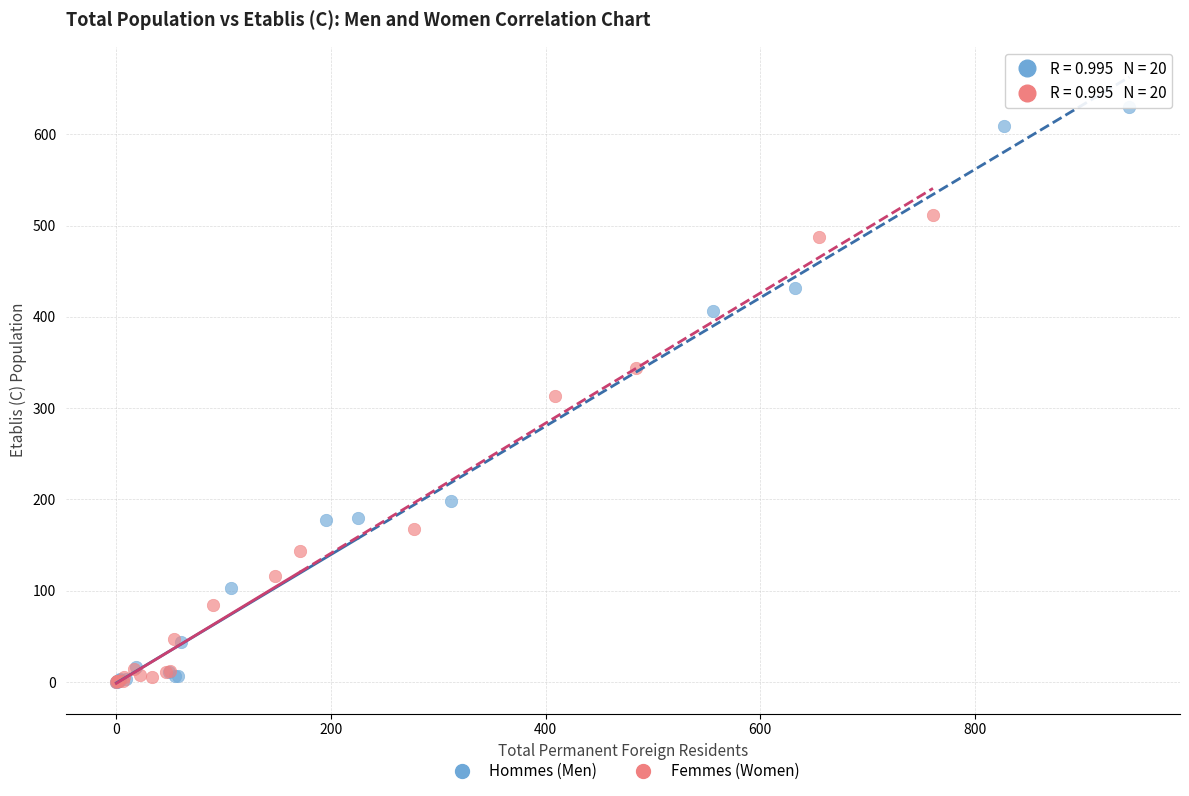

Which series reaches the maximum Y coordinate?

Hommes (Men)